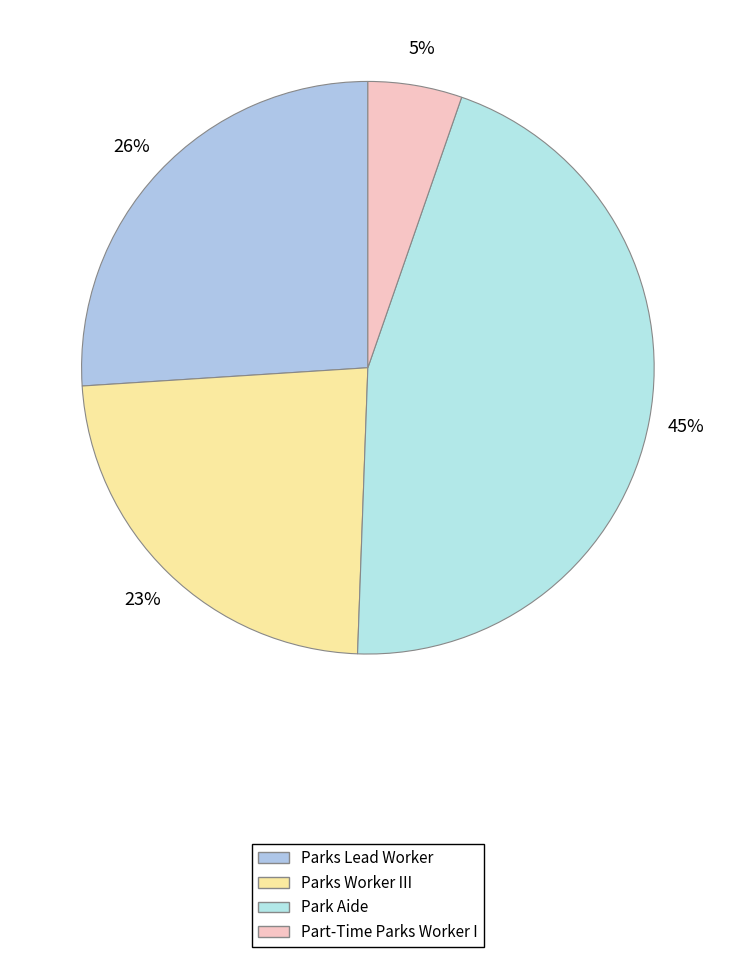

How many segments does this pie chart have?

4